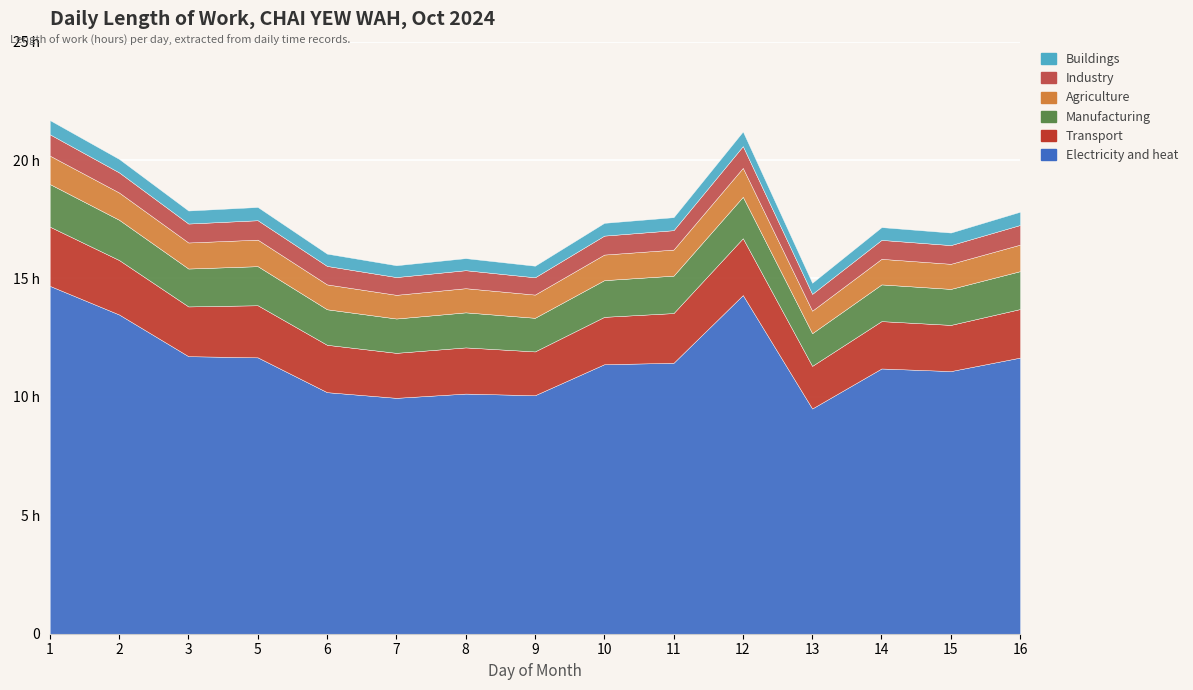

True or false: Manufacturing and Transport intersect in this chart.

False